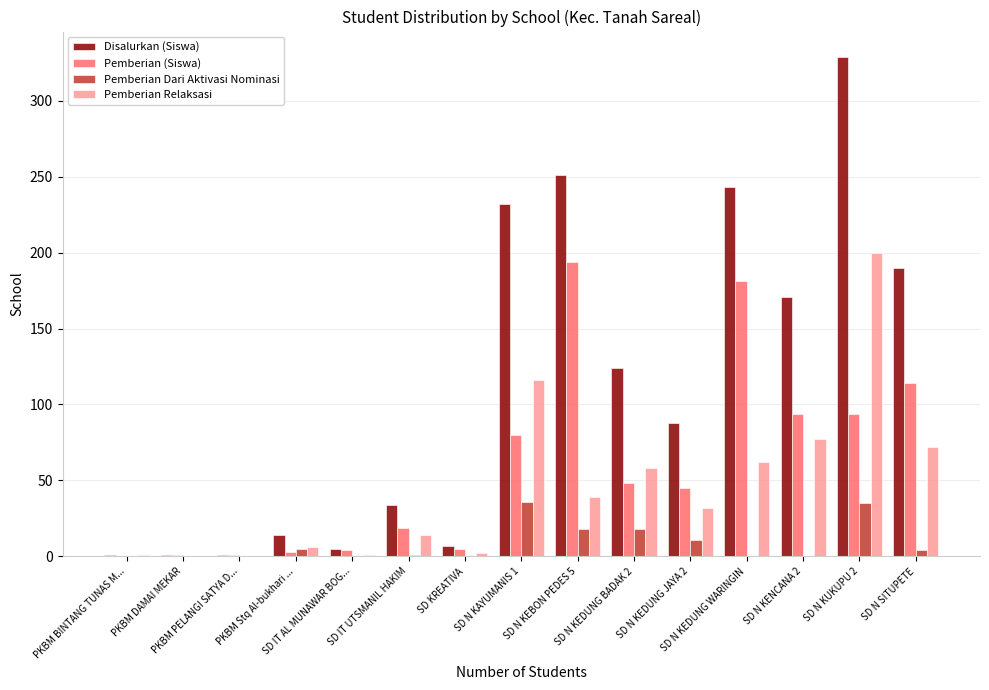

What are all the series names shown in the legend?

Disalurkan (Siswa), Pemberian (Siswa), Pemberian Dari Aktivasi Nominasi, Pemberian Relaksasi